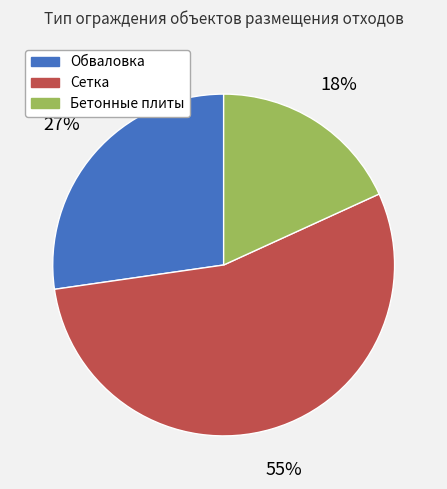

Is the sum of Сетка and Обваловка greater than half?

Yes